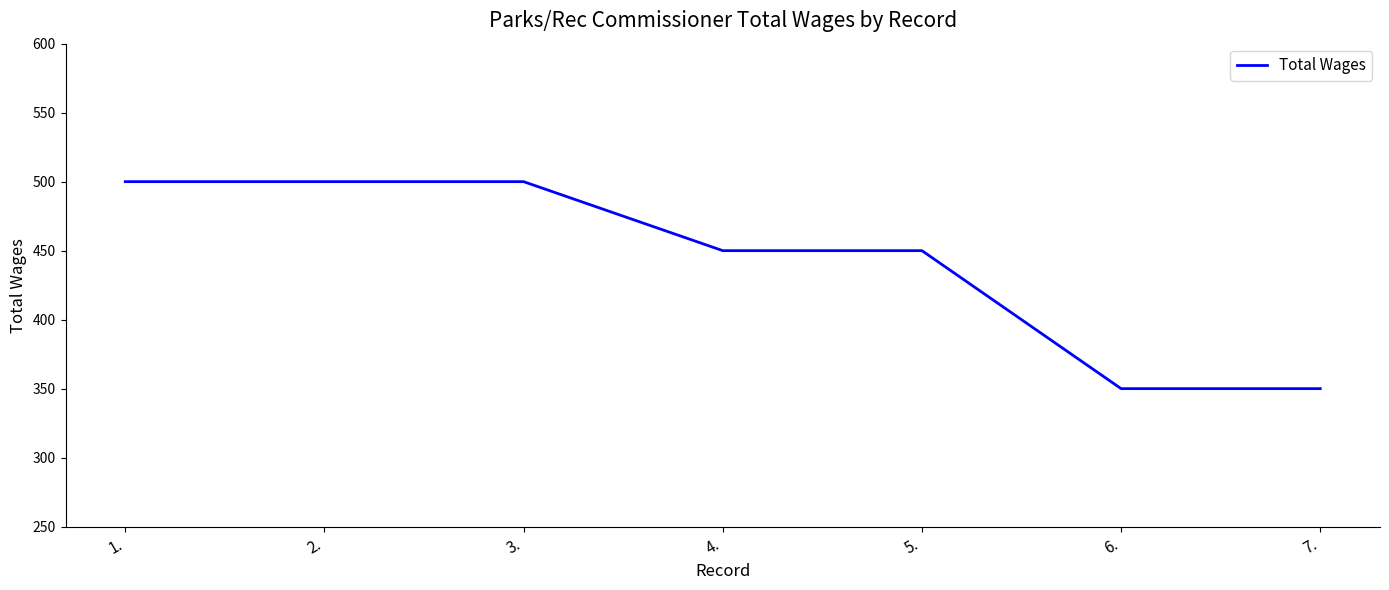

At which label does the data first exceed 450?

1.